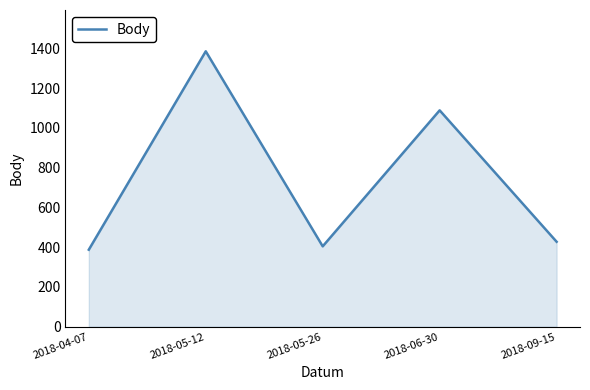

List the labels in order of value, largest first.

2018-05-12, 2018-06-30, 2018-09-15, 2018-05-26, 2018-04-07